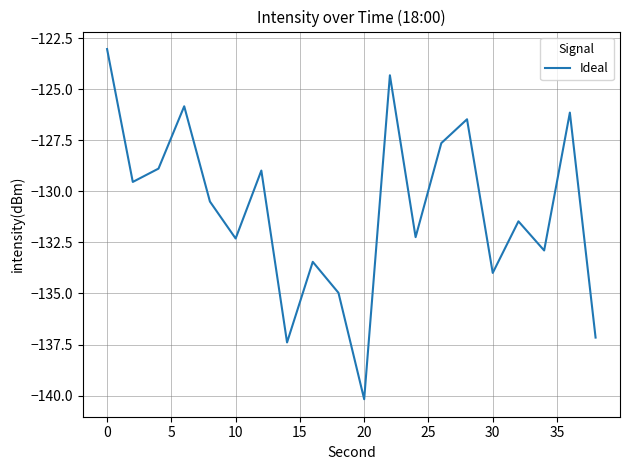

What is the smallest value displayed?

-140.2